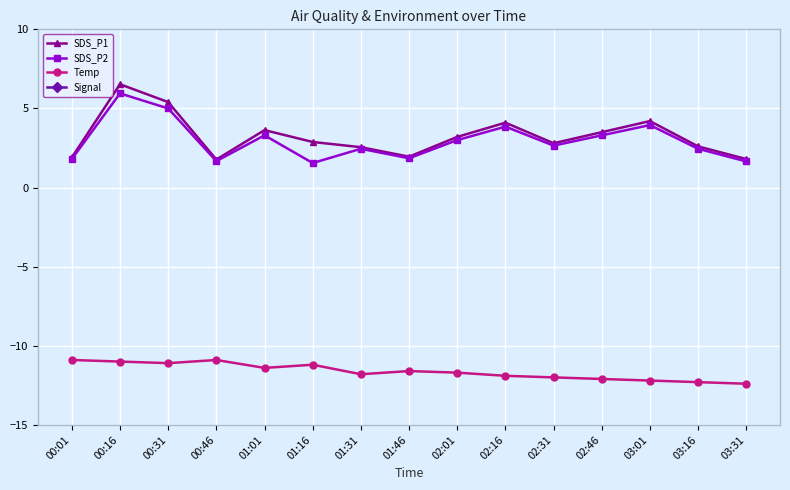

What is the minimum value for Temp?

-12.4